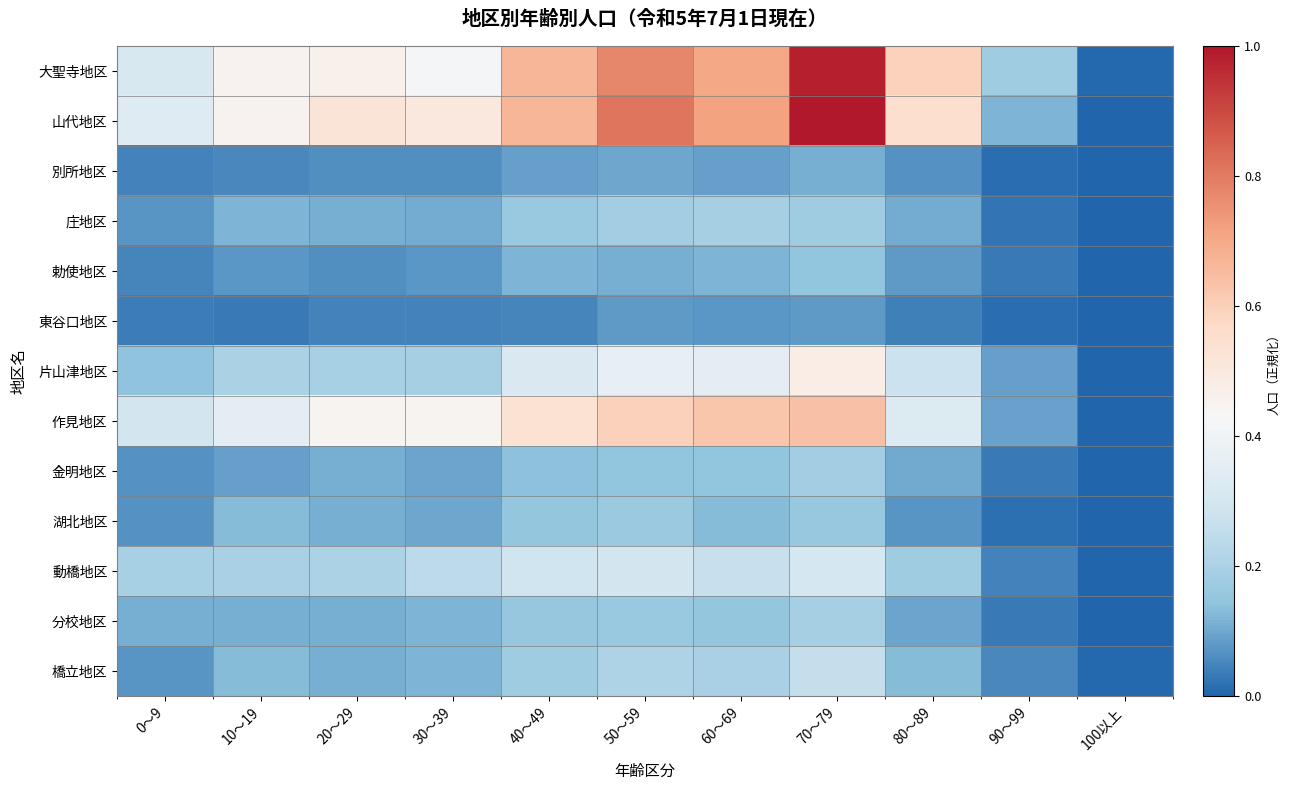

Reading left to right, extract all data points from this chart.

大聖寺地区: 0～9=0.3	10～19=0.5	20～29=0.5	30～39=0.4	40～49=0.7	50～59=0.8	60～69=0.7	70～79=1.0	80～89=0.6	90～99=0.2	100以上=0.0
山代地区: 0～9=0.3	10～19=0.5	20～29=0.5	30～39=0.5	40～49=0.7	50～59=0.8	60～69=0.7	70～79=1.0	80～89=0.5	90～99=0.1	100以上=0.0
別所地区: 0～9=0.0	10～19=0.1	20～29=0.1	30～39=0.1	40～49=0.1	50～59=0.1	60～69=0.1	70～79=0.1	80～89=0.1	90～99=0.0	100以上=0.0
庄地区: 0～9=0.1	10～19=0.1	20～29=0.1	30～39=0.1	40～49=0.2	50～59=0.2	60～69=0.2	70～79=0.2	80～89=0.1	90～99=0.0	100以上=0.0
勅使地区: 0～9=0.0	10～19=0.1	20～29=0.1	30～39=0.1	40～49=0.1	50～59=0.1	60～69=0.1	70～79=0.1	80～89=0.1	90～99=0.0	100以上=0.0
東谷口地区: 0～9=0.0	10～19=0.0	20～29=0.0	30～39=0.0	40～49=0.0	50～59=0.1	60～69=0.1	70～79=0.1	80～89=0.0	90～99=0.0	100以上=0.0
片山津地区: 0～9=0.1	10～19=0.2	20～29=0.2	30～39=0.2	40～49=0.3	50～59=0.4	60～69=0.4	70～79=0.5	80～89=0.3	90～99=0.1	100以上=0.0
作見地区: 0～9=0.3	10～19=0.4	20～29=0.4	30～39=0.4	40～49=0.5	50～59=0.6	60～69=0.6	70～79=0.6	80～89=0.3	90～99=0.1	100以上=0.0
金明地区: 0～9=0.1	10～19=0.1	20～29=0.1	30～39=0.1	40～49=0.1	50～59=0.1	60～69=0.1	70～79=0.2	80～89=0.1	90～99=0.0	100以上=0.0
湖北地区: 0～9=0.1	10～19=0.1	20～29=0.1	30～39=0.1	40～49=0.1	50～59=0.2	60～69=0.1	70～79=0.2	80～89=0.1	90～99=0.0	100以上=0.0
動橋地区: 0～9=0.2	10～19=0.2	20～29=0.2	30～39=0.2	40～49=0.3	50～59=0.3	60～69=0.3	70～79=0.3	80～89=0.2	90～99=0.0	100以上=0.0
分校地区: 0～9=0.1	10～19=0.1	20～29=0.1	30～39=0.1	40～49=0.2	50～59=0.2	60～69=0.2	70～79=0.2	80～89=0.1	90～99=0.0	100以上=0.0
橋立地区: 0～9=0.1	10～19=0.1	20～29=0.1	30～39=0.1	40～49=0.2	50～59=0.2	60～69=0.2	70～79=0.3	80～89=0.1	90～99=0.1	100以上=0.0